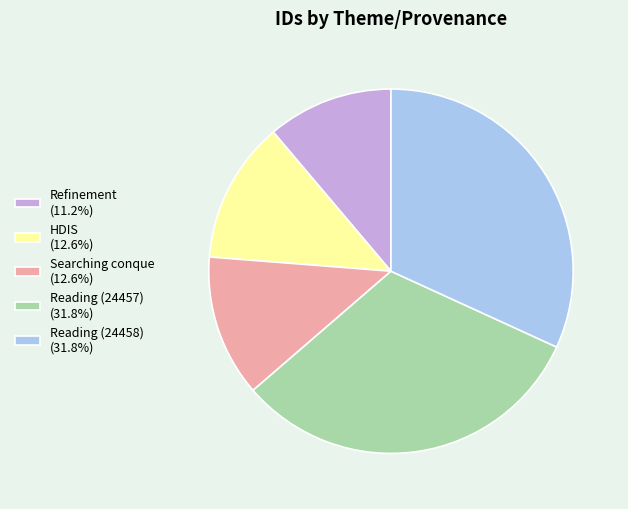

What is the ratio of the value at Refinement to the value at Searching conque?

0.9